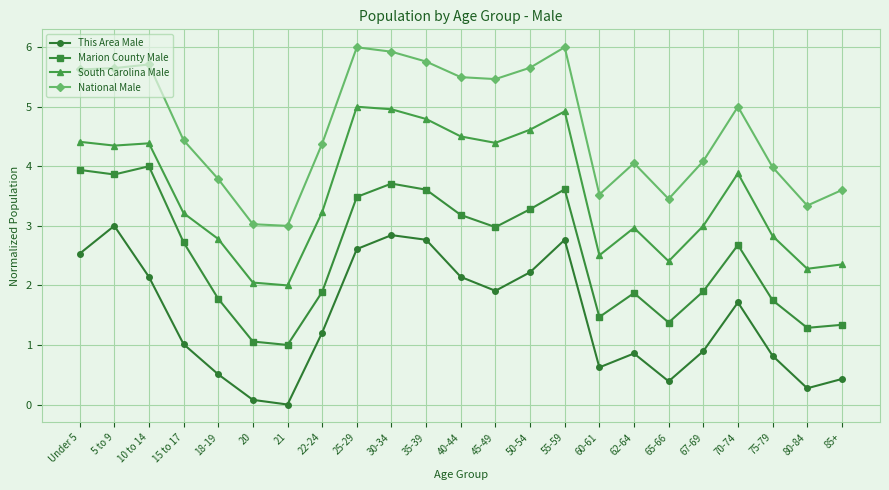

What are all the series names shown in the legend?

This Area Male, Marion County Male, South Carolina Male, National Male